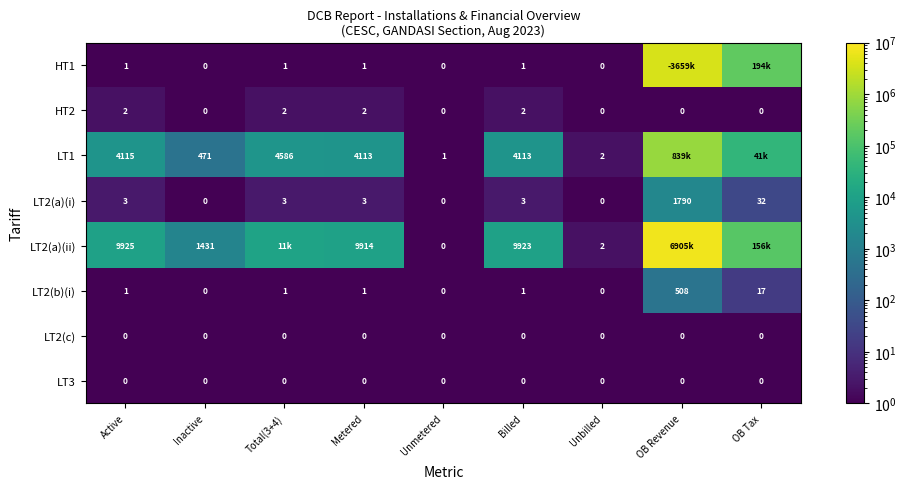

At which category does the chart reach its peak across all series?

OB Revenue